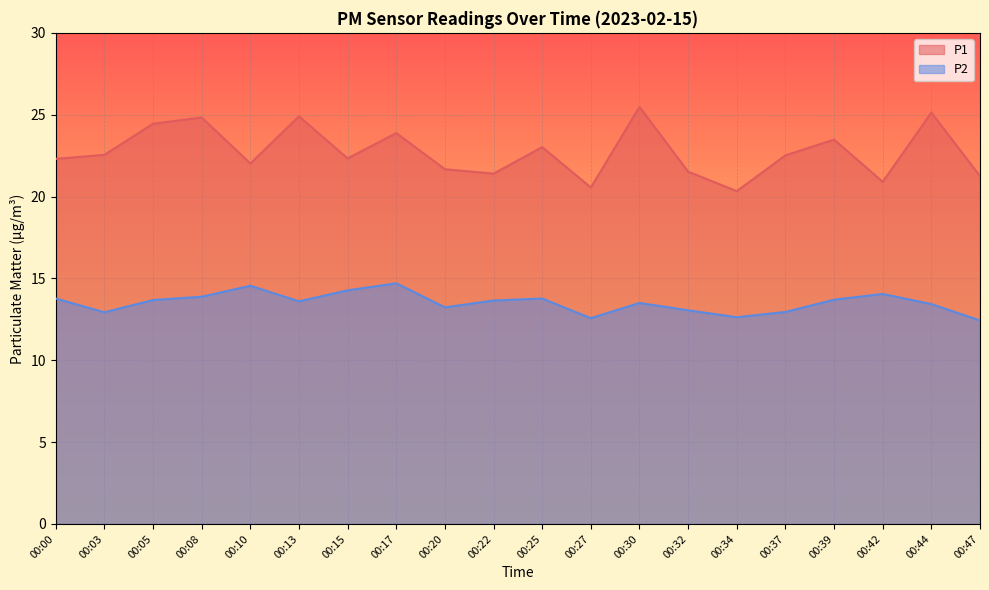

Reading left to right, transcribe all the data shown in this chart.

P1: 22.3	22.6	24.4	24.8	22.0	24.9	22.3	23.9	21.7	21.4	23.0	20.6	25.5	21.5	20.3	22.5	23.5	20.9	25.1	21.2
P2: 13.8	12.9	13.7	13.9	14.6	13.6	14.3	14.7	13.2	13.7	13.8	12.6	13.5	13.1	12.6	12.9	13.7	14.1	13.4	12.4